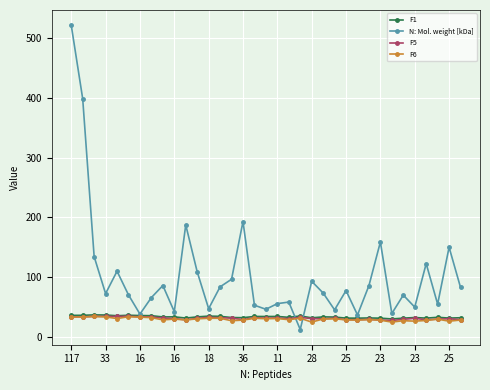

What is the minimum value for F1?

29.5